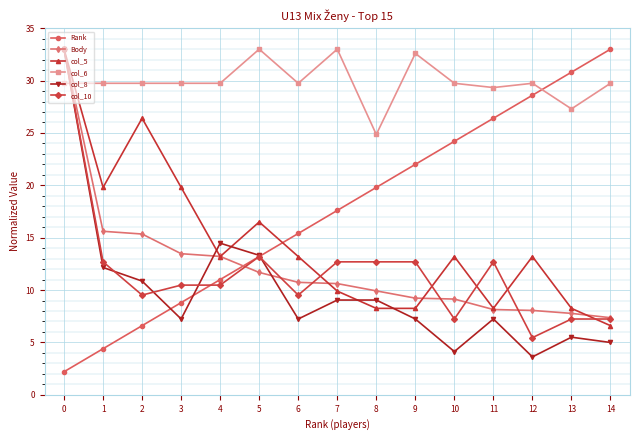

What is the greatest value displayed?

33.0